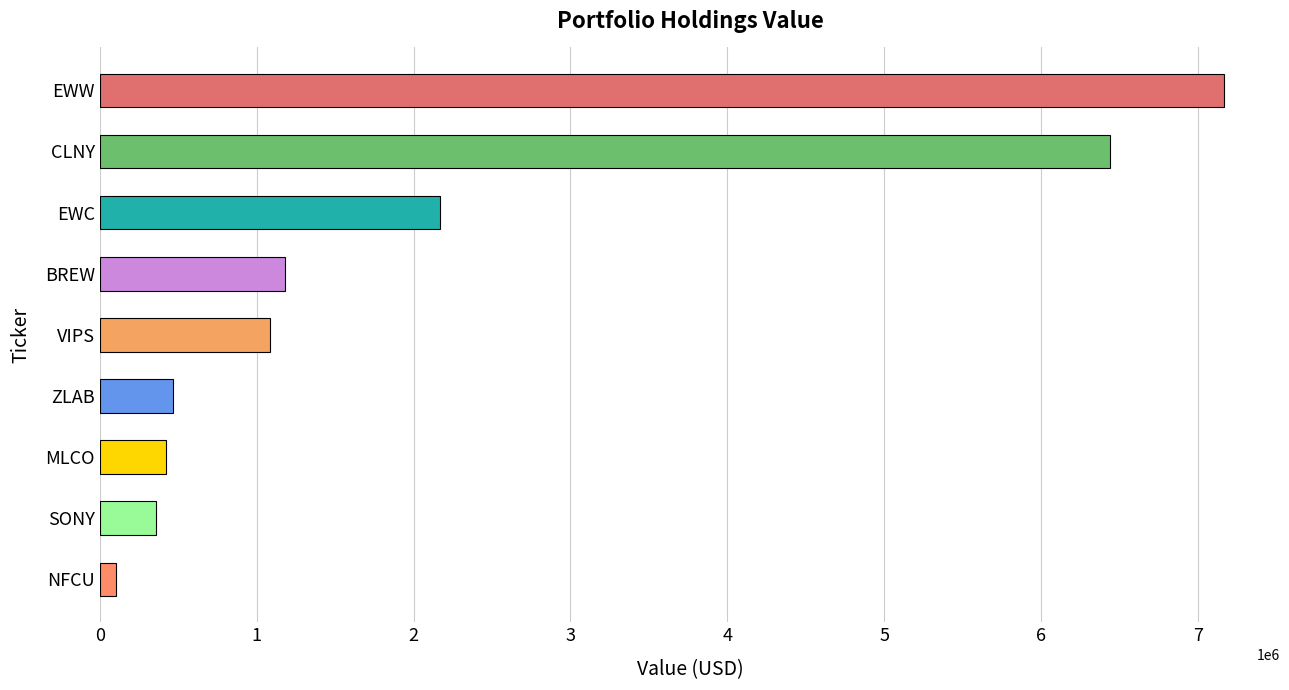

True or false: the data shows 7165000 at EWW.

True